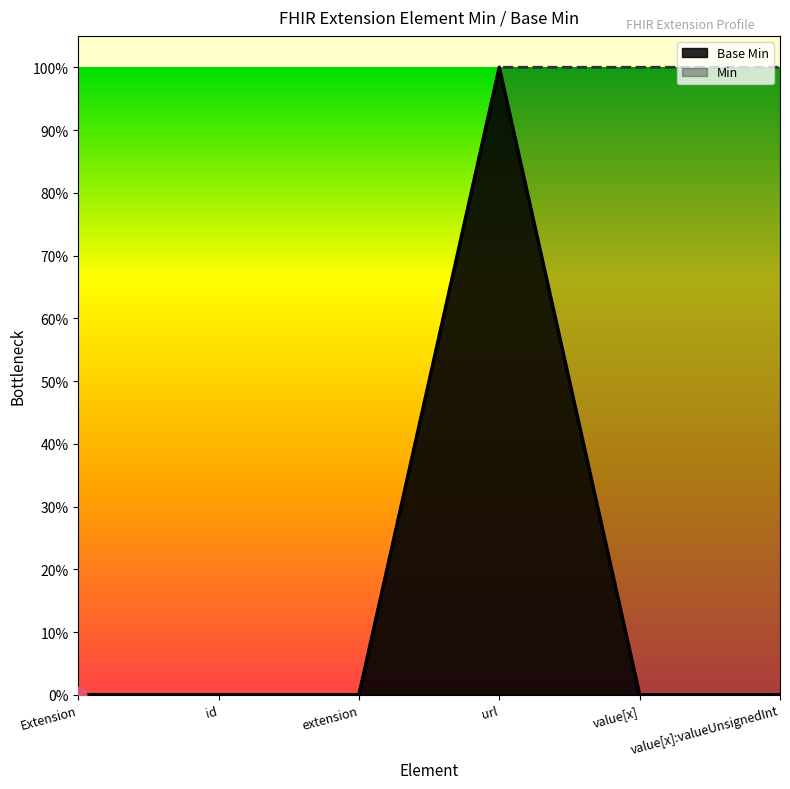

Which label corresponds to the largest value in the chart?

url